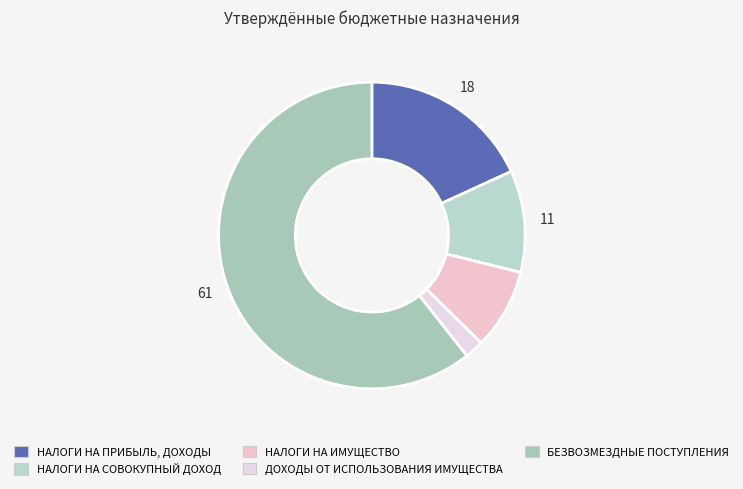

What percentage is NOT represented by НАЛОГИ НА ИМУЩЕСТВО?

91.5%